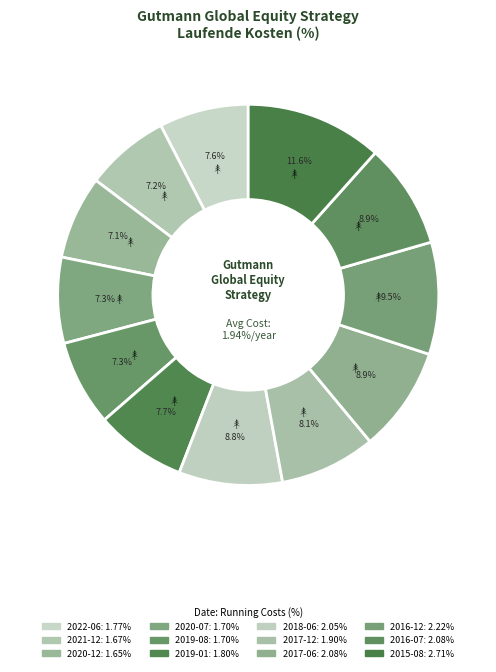

Count the number of slices in the pie.

12